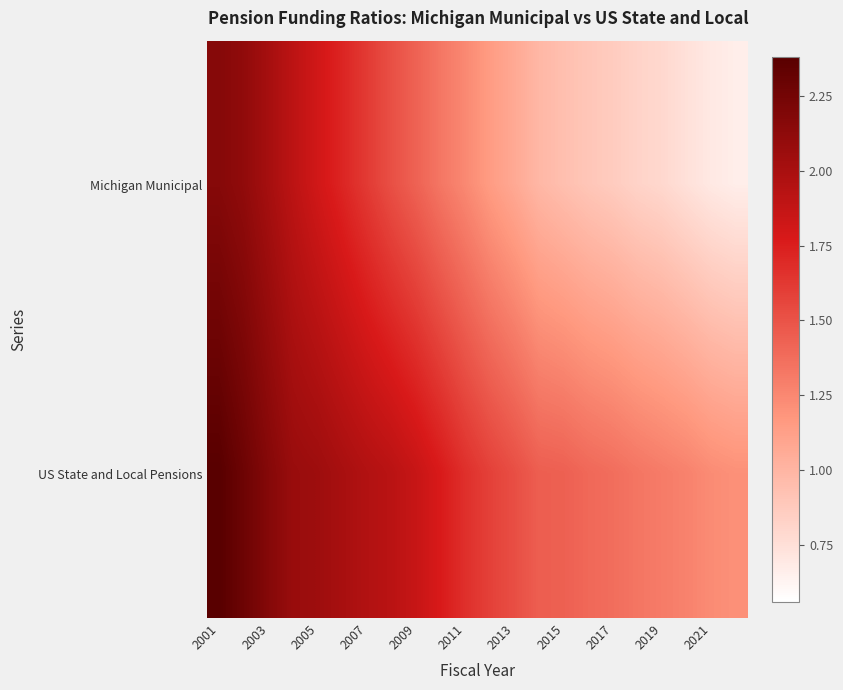

Reading left to right, extract all data points from this chart.

Michigan Municipal: 2.2	2.1	2.0	1.9	1.8	1.7	1.6	1.5	1.4	1.3	1.2	1.1	1.1	1.0	0.9	0.9	0.9	0.8	0.8	0.7	0.7	0.7
US State and Local Pensions: 2.4	2.3	2.2	2.1	2.1	2.0	2.0	1.9	1.9	1.8	1.7	1.6	1.5	1.4	1.4	1.4	1.4	1.3	1.3	1.3	1.2	1.2